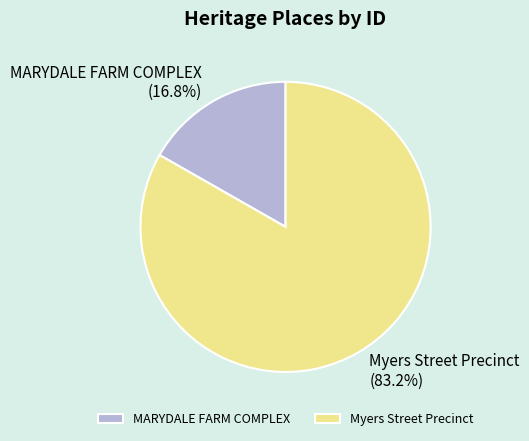

Approximately how many times larger is the value at Myers Street Precinct compared to MARYDALE FARM COMPLEX?

5.0